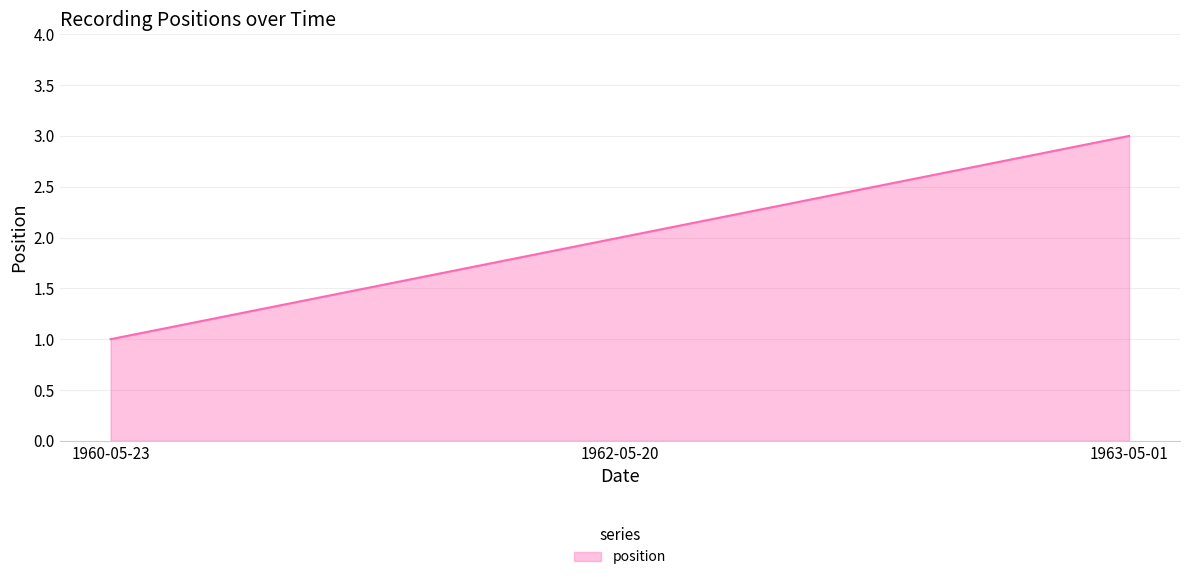

What is the approximate value at 1963-05-01?

3